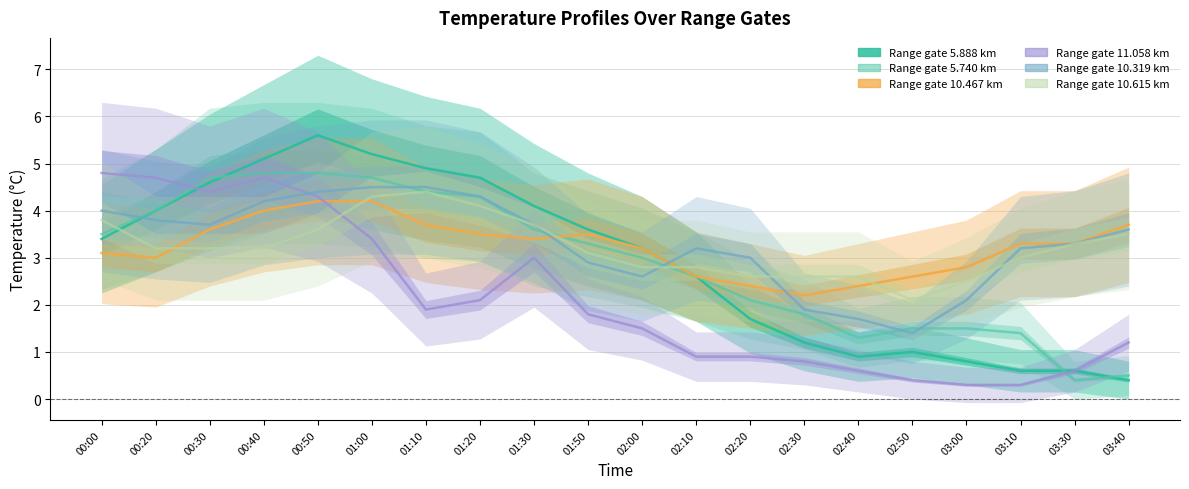

True or false: 10.467 and 5.888 intersect in this chart.

False